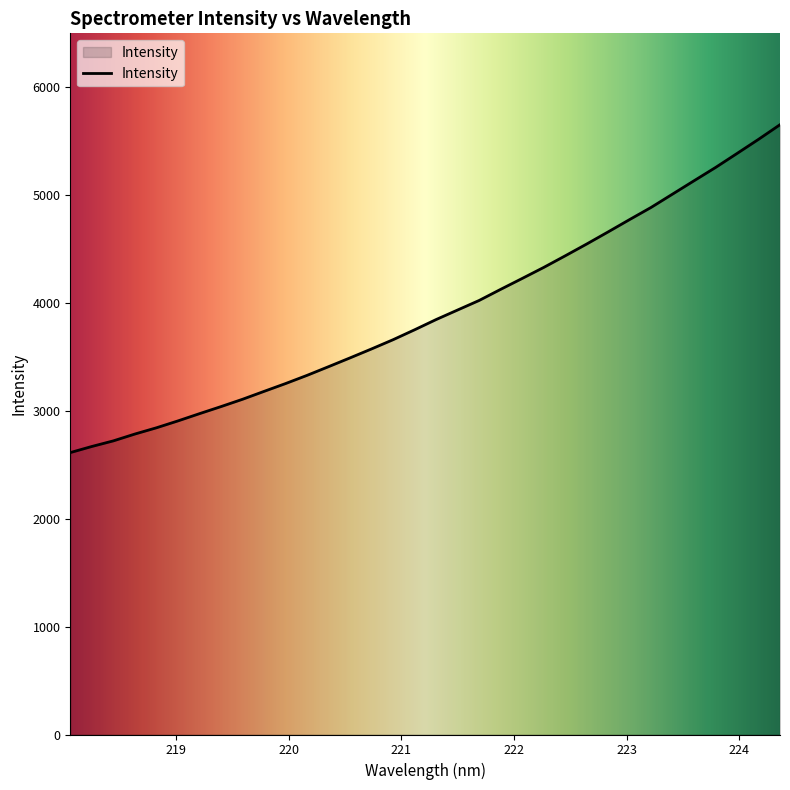

Where does the data first go above 3846?

221.3083